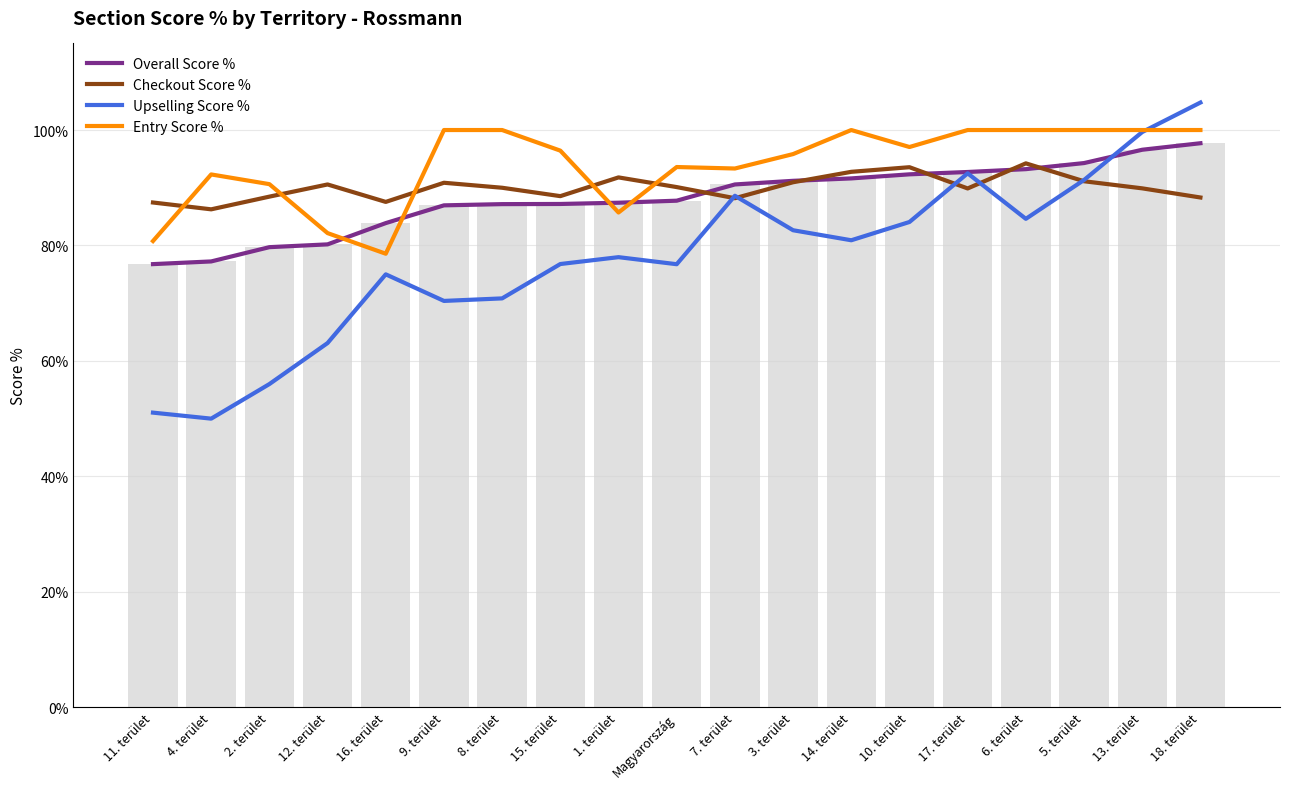

How many Entry Score % values are between 0 and 1?

19